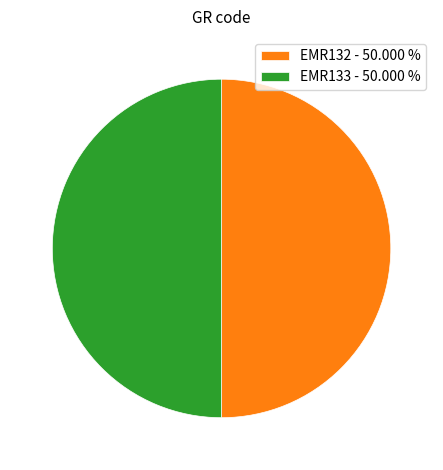

Is the sum of EMR133 - 50.000 % and EMR132 - 50.000 % greater than half?

Yes